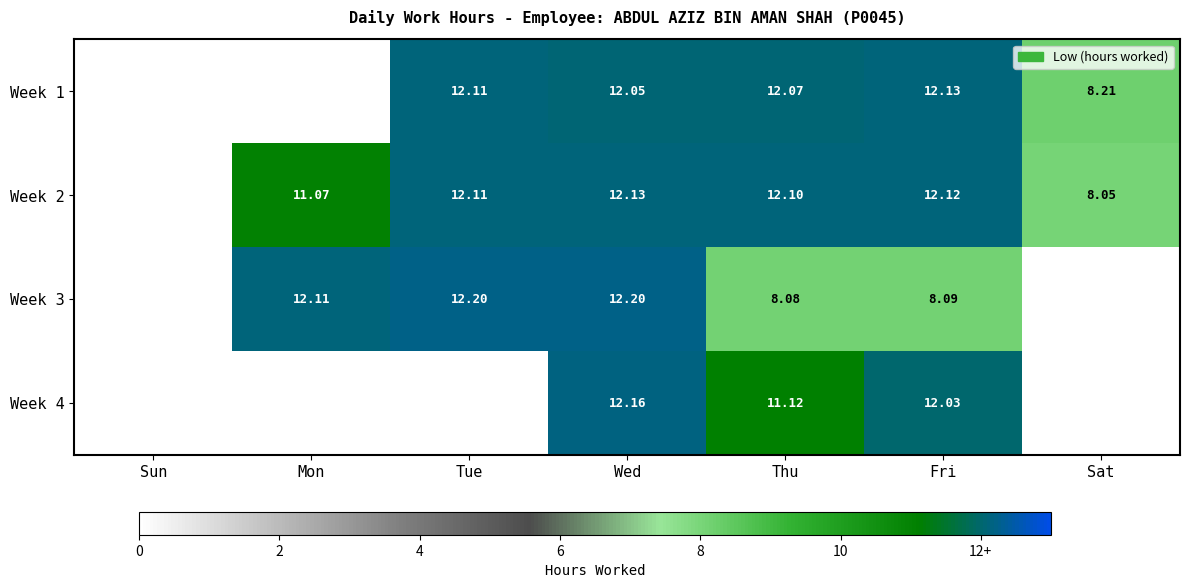

True or false: Week 3 has a value of 13.9 at Thu.

False